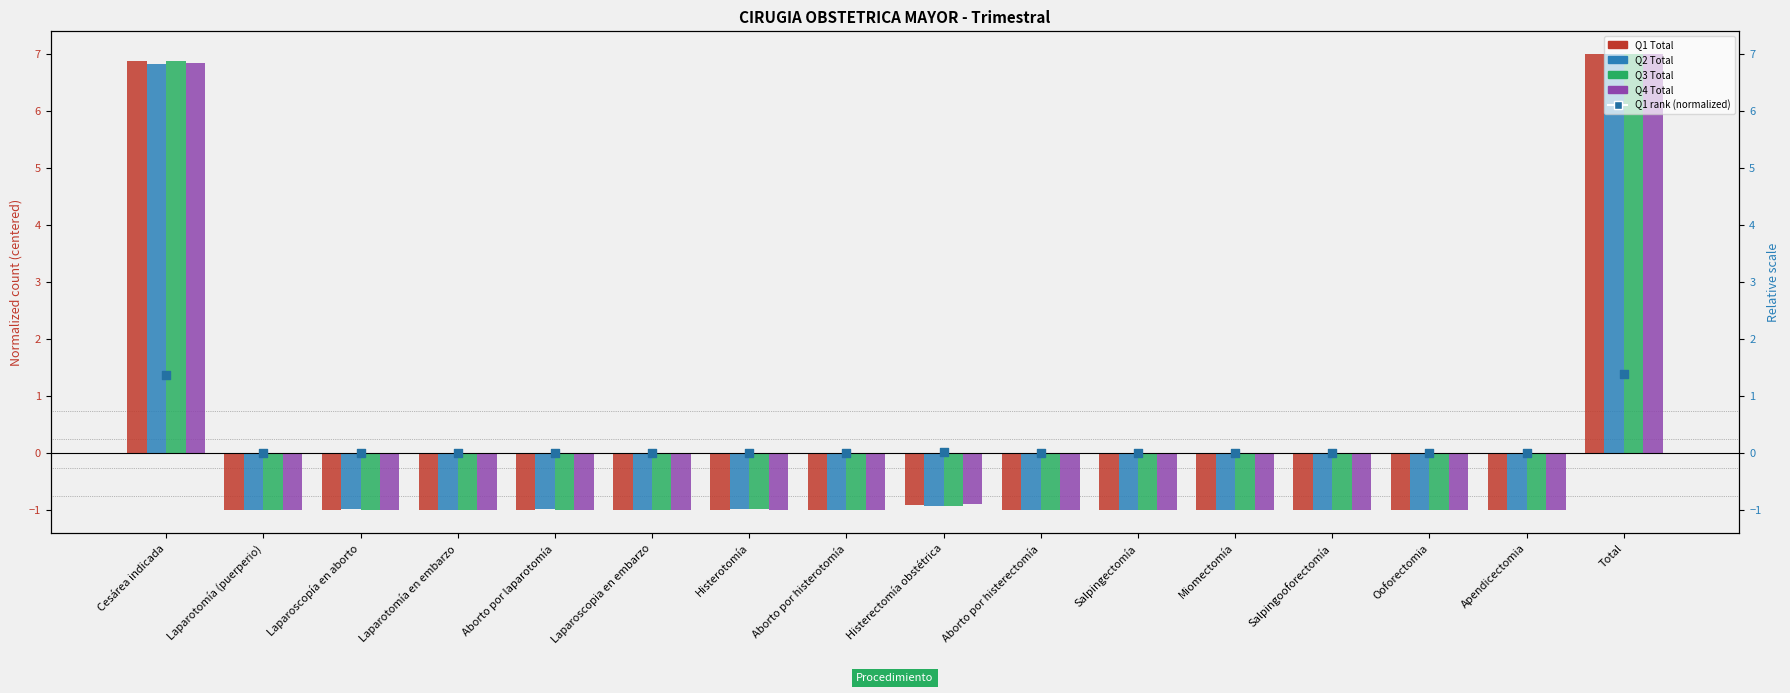

Which series reaches the maximum Y coordinate?

Q3 Total